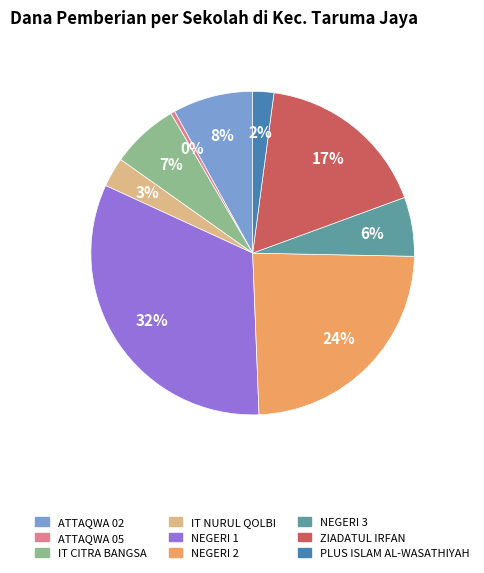

To the nearest percent, what is the average slice percentage?

11%